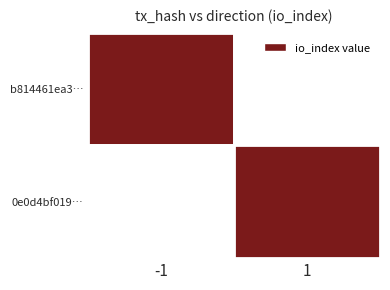

Rank the series by their maximum value, from lowest to highest.

b814461ea3840b98e320d06bb3ff2ce45708d49, 0e0d4bf019e9337fe15d6353f2ce2bd8f6edbb4